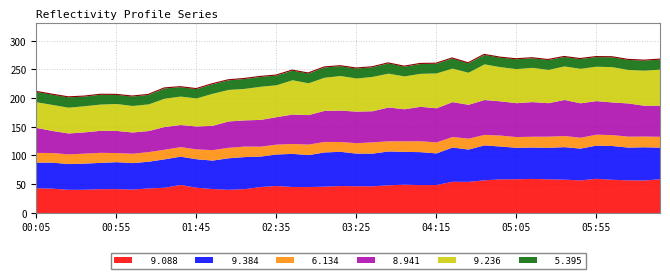

Which series has the largest total across all categories?

  9.236